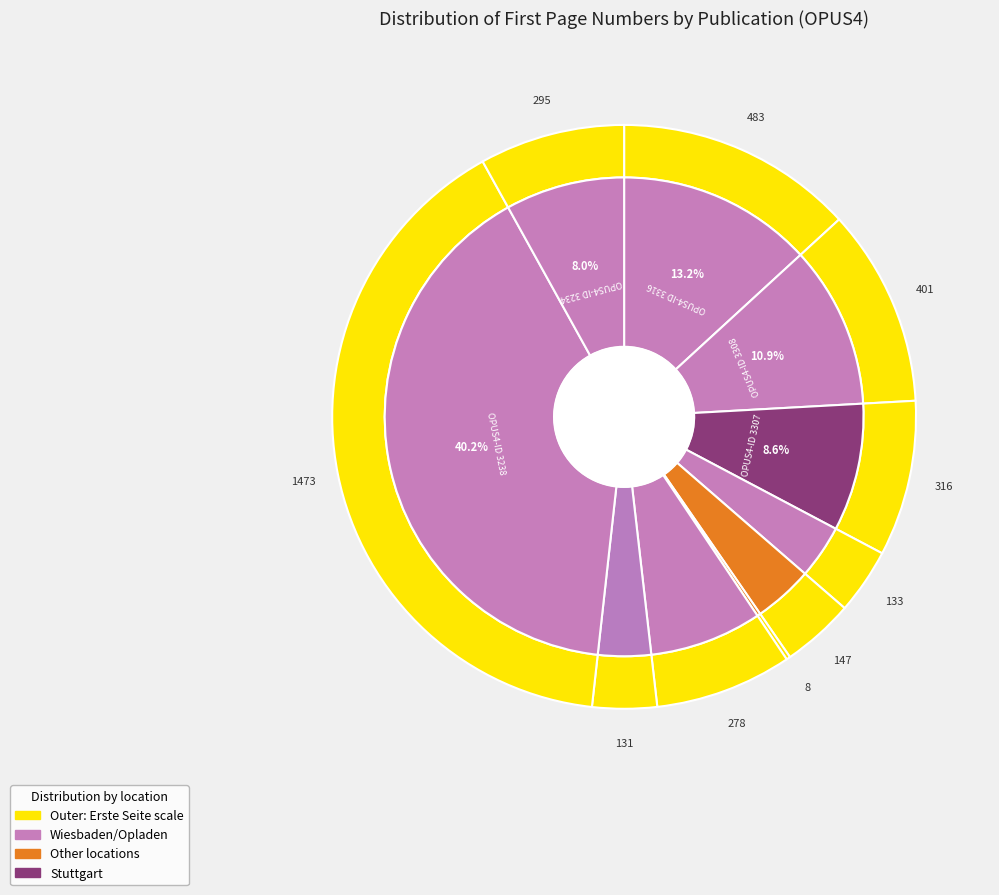

What portion of the pie excludes 3234?

92.0%